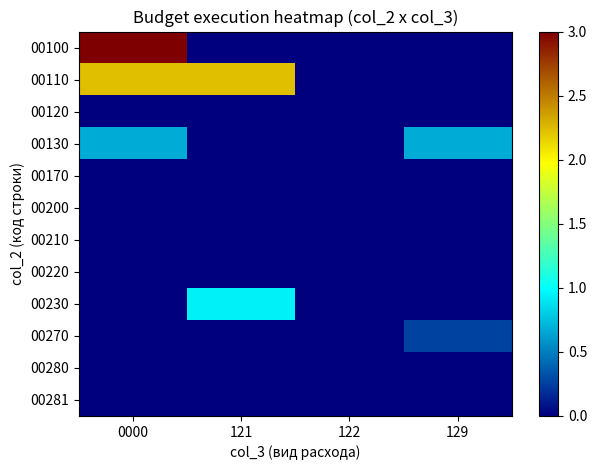

How many distinct data groups are displayed?

12